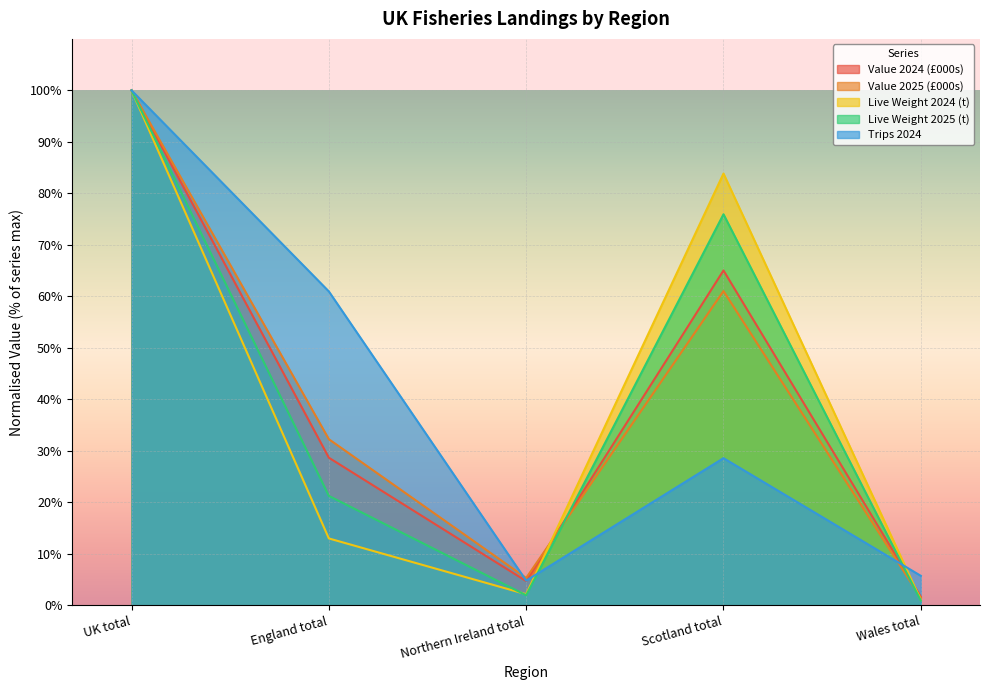

Reading left to right, what are all the values shown in this chart?

Value 2024 (£000s): UK total=100.0	England total=28.7	Northern Ireland total=4.7	Scotland total=65.0	Wales total=1.6
Value 2025 (£000s): UK total=100.0	England total=32.2	Northern Ireland total=5.3	Scotland total=61.0	Wales total=1.4
Live Weight 2024 (t): UK total=100.0	England total=13.0	Northern Ireland total=2.1	Scotland total=83.8	Wales total=1.0
Live Weight 2025 (t): UK total=100.0	England total=21.2	Northern Ireland total=1.9	Scotland total=75.9	Wales total=0.9
Trips 2024: UK total=100.0	England total=60.9	Northern Ireland total=4.8	Scotland total=28.6	Wales total=5.7